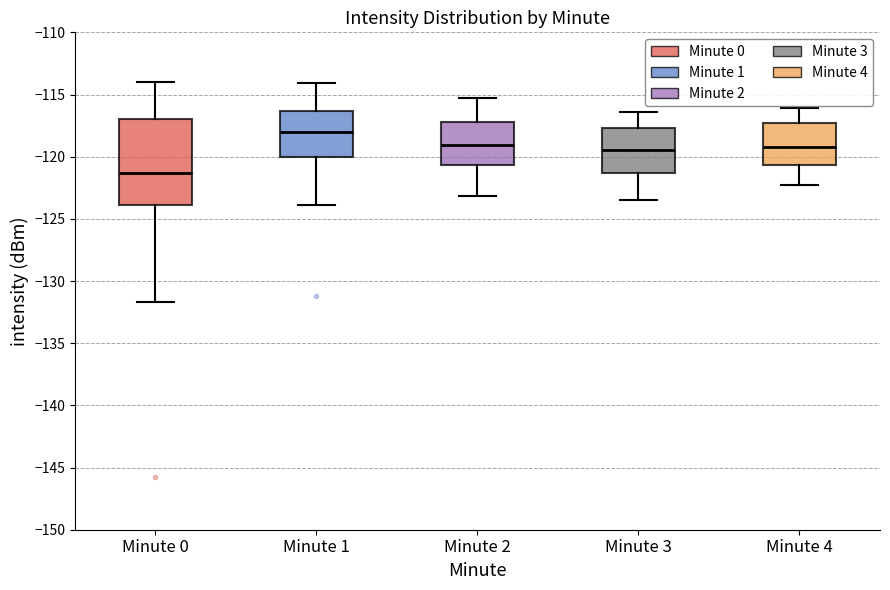

Reading left to right, transcribe this box plot: for each box, give where its median line is, the range the box spans, and where its two whiskers end, as read against the y-axis. The values are not printed on the chart, so give them approximately, as read against the axis.

Minute 0: median -121.5, box -124.0 to -117.0, whiskers -131.5 to -114.0
Minute 1: median -118.0, box -120.0 to -116.5, whiskers -124.0 to -114.0
Minute 2: median -119.0, box -120.5 to -117.0, whiskers -123.0 to -115.5
Minute 3: median -119.5, box -121.5 to -117.5, whiskers -123.5 to -116.5
Minute 4: median -119.0, box -120.5 to -117.5, whiskers -122.5 to -116.0